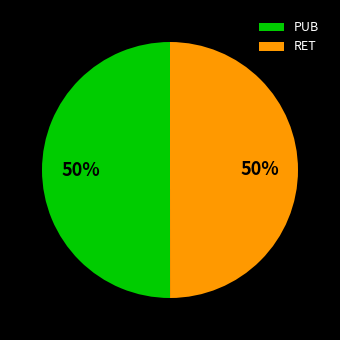

What percentage is the PUB slice, to the nearest percent?

50%